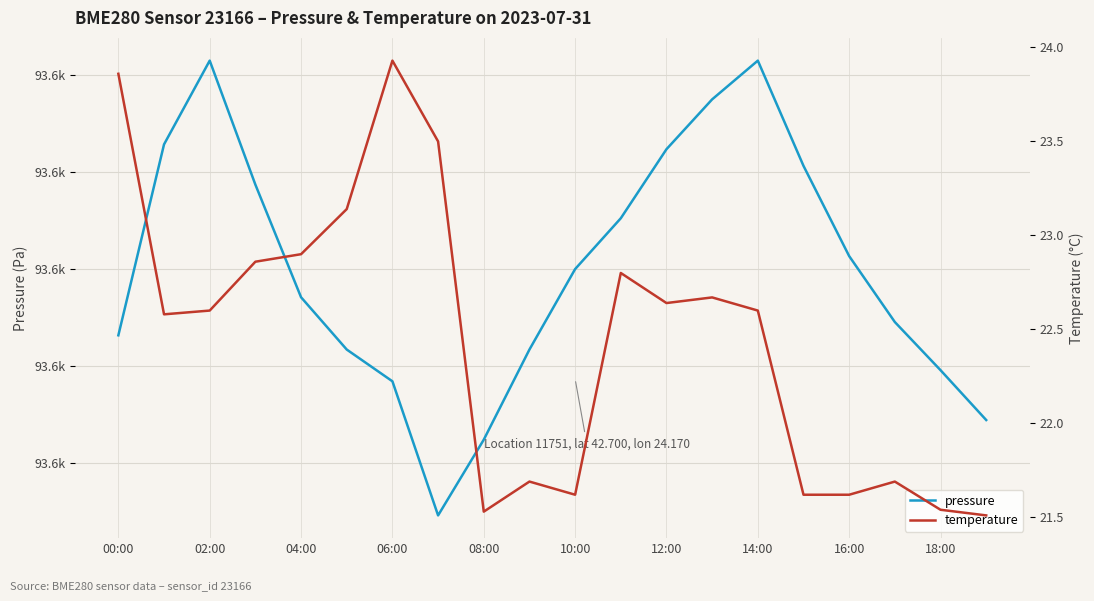

What is the spread (max minus min) of values at 14:00?

93531.1